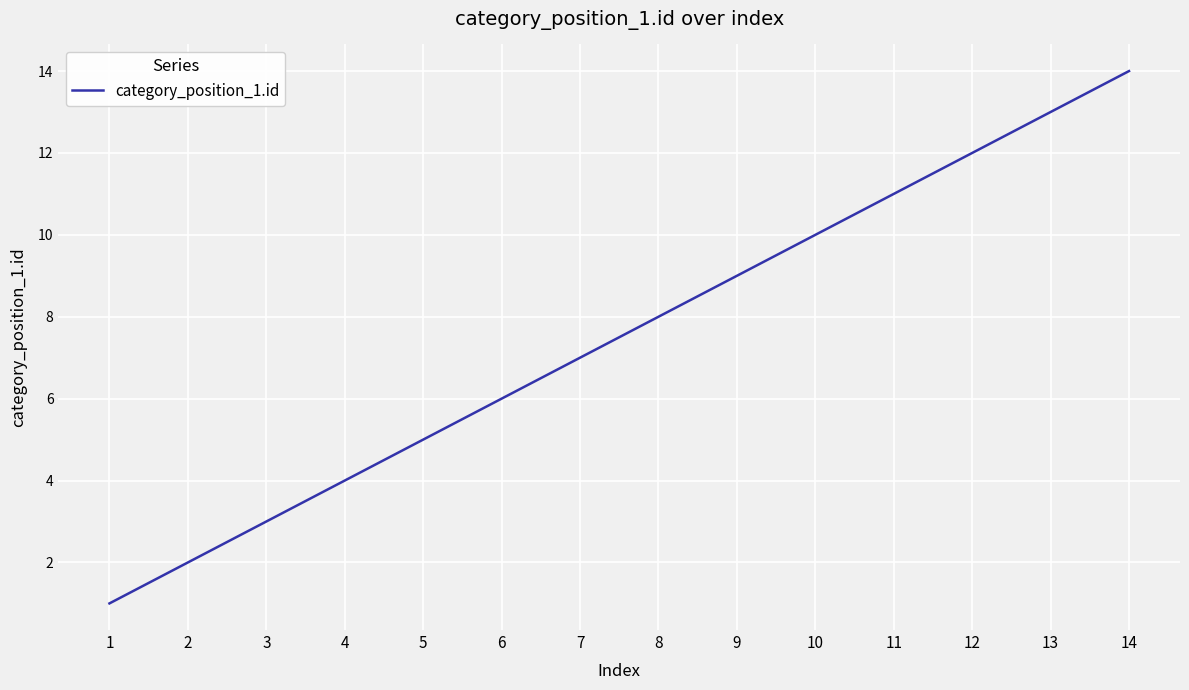

List the labels in order of value, smallest first.

1, 2, 3, 4, 5, 6, 7, 8, 9, 10, 11, 12, 13, 14